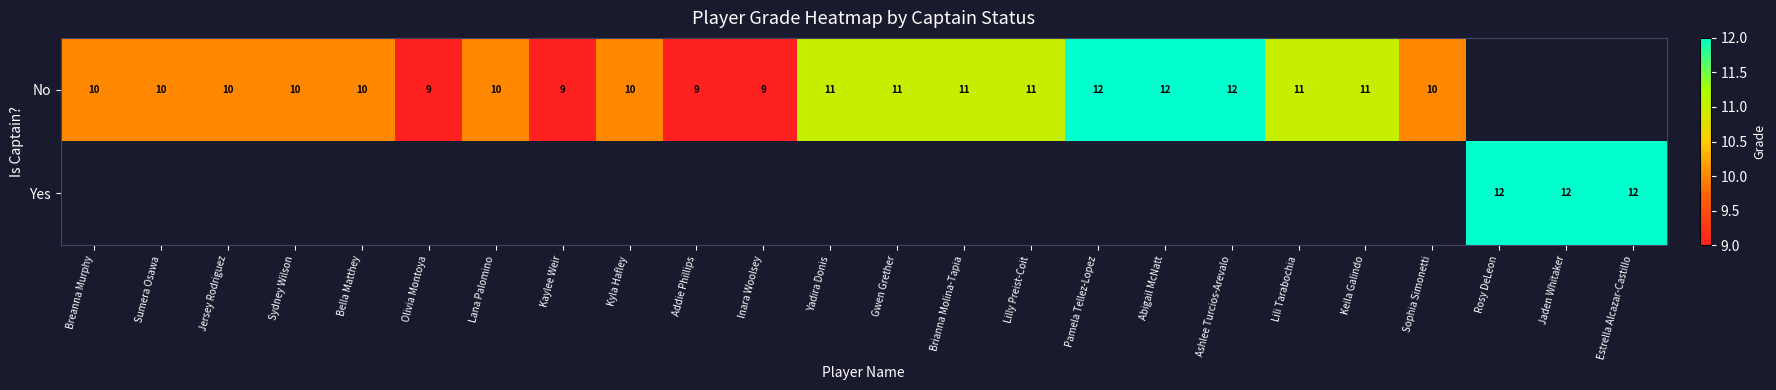

The No series shows 2 at Sophia Simonetti. True or false?

False